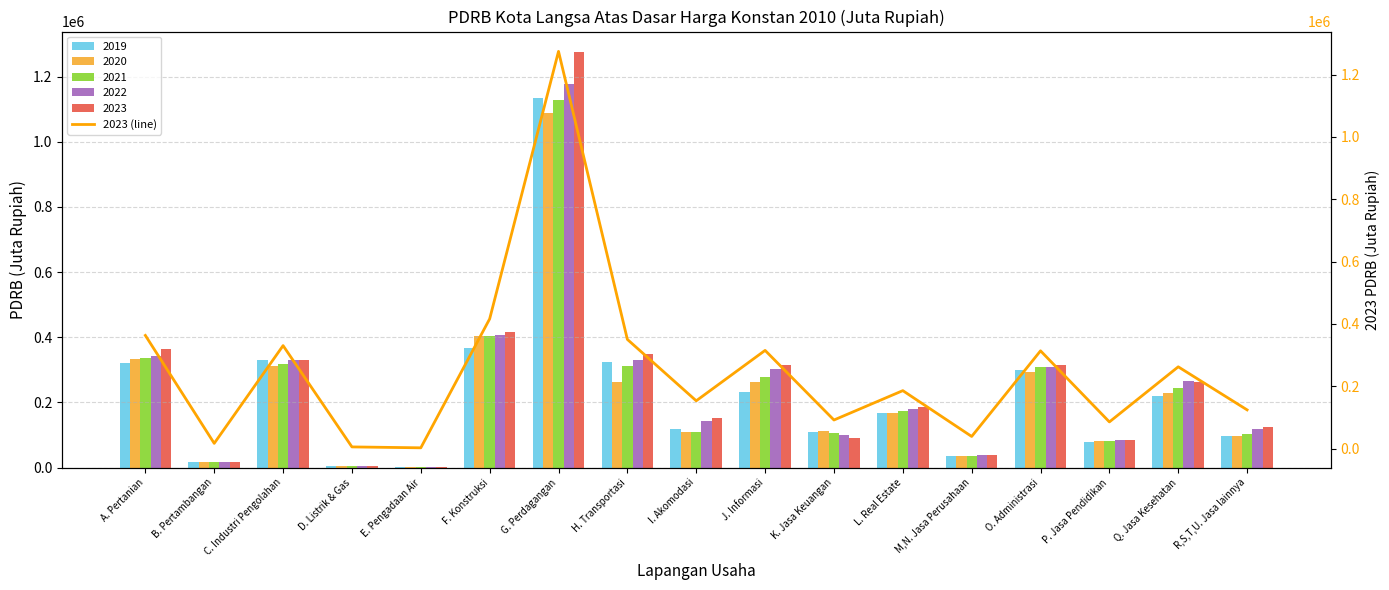

List the labels in order of value, largest first.

G. Perdagangan, F. Konstruksi, A. Pertanian, H. Transportasi, C. Industri Pengolahan, J. Informasi, O. Administrasi, Q. Jasa Kesehatan, L. Real Estate, I. Akomodasi, R,S,T,U. Jasa lainnya, K. Jasa Keuangan, P. Jasa Pendidikan, M,N. Jasa Perusahaan, B. Pertambangan, D. Listrik & Gas, E. Pengadaan Air